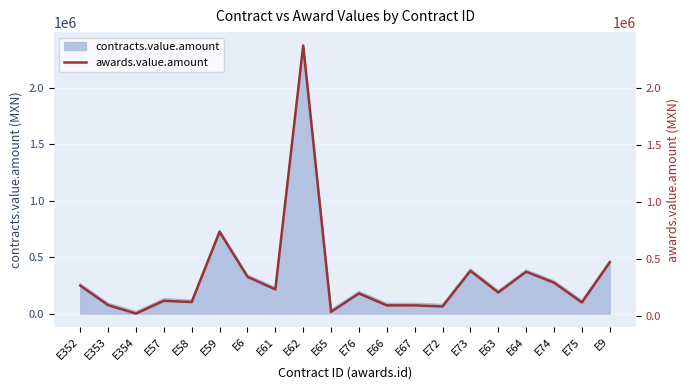

Rank the categories by value from highest to lowest.

E62, E59, E9, E73, E64, E6, E74, E352, E61, E63, E76, E57, E58, E75, E353, E66, E67, E72, E65, E354